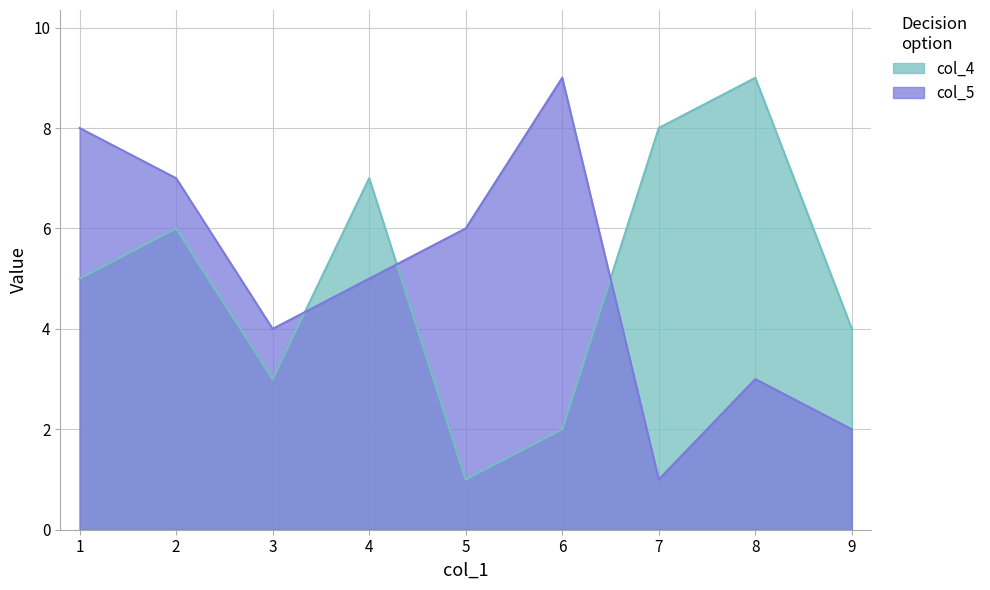

Rank the series at 4 from highest to lowest value.

col_4, col_5